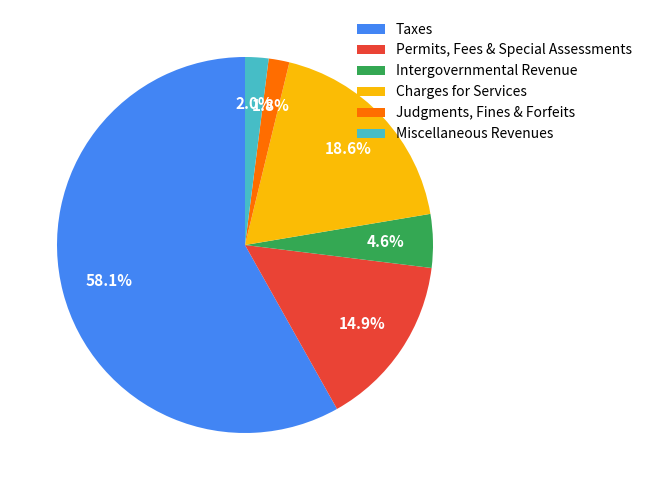

Does Intergovernmental Revenue account for over 50% of the chart?

No